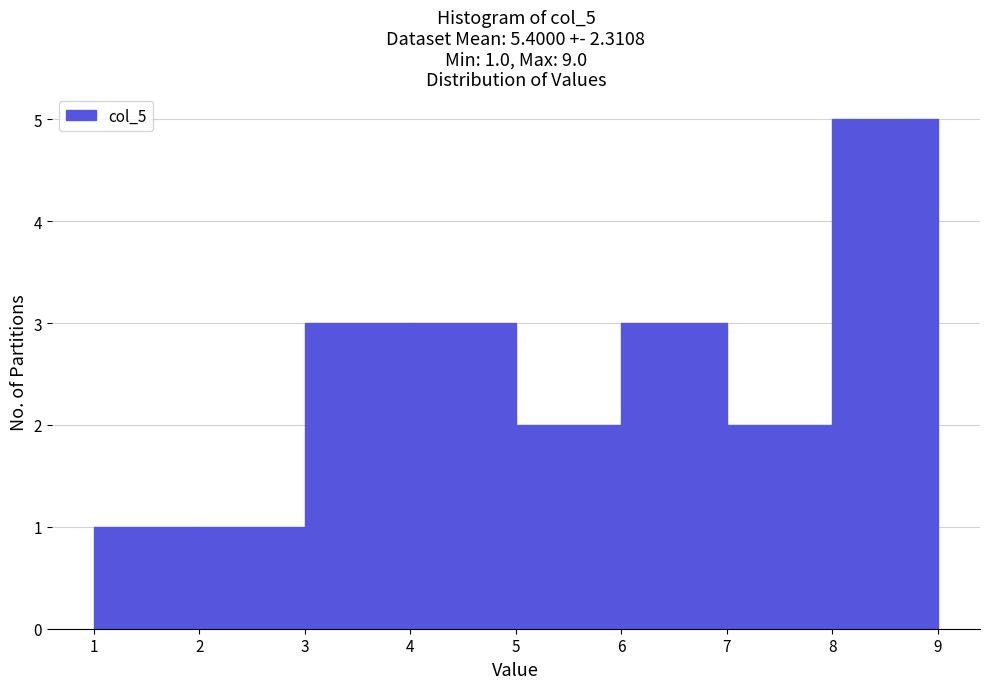

Which range on the x-axis has the tallest bar?

8 to 9